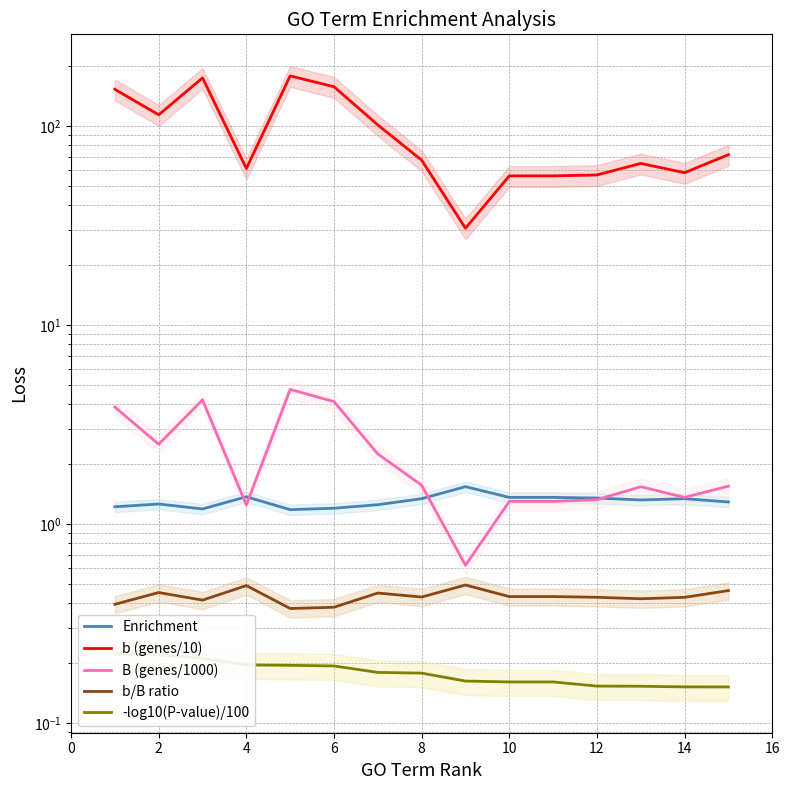

What is the minimum value for B (genes/1000)?

0.6